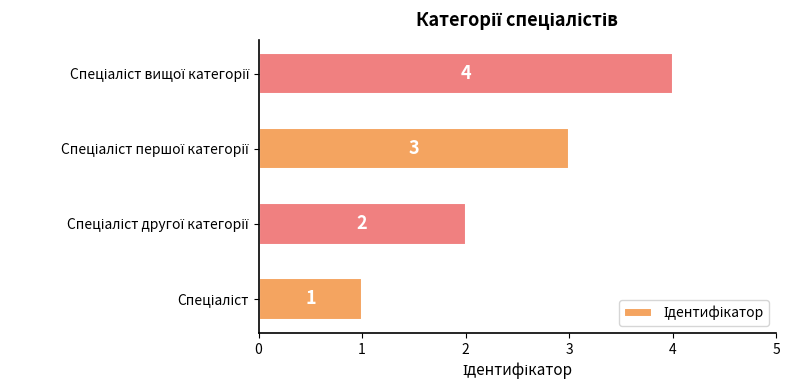

Are the bars horizontal?

Yes